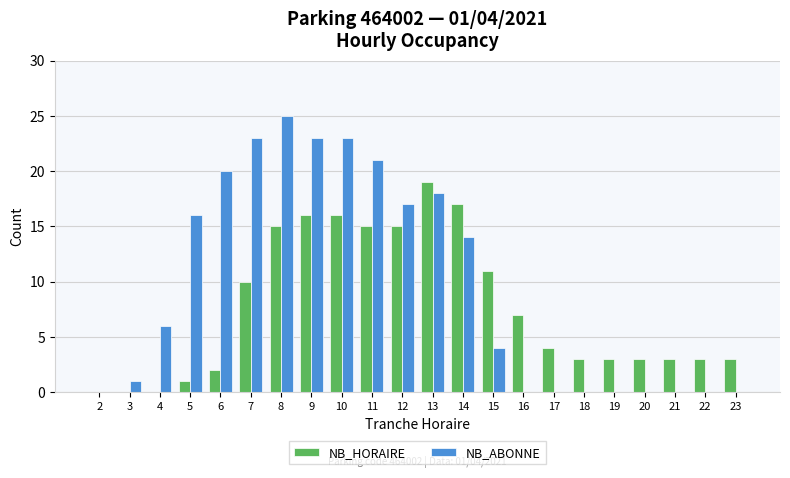

How many groups of bars are there?

22